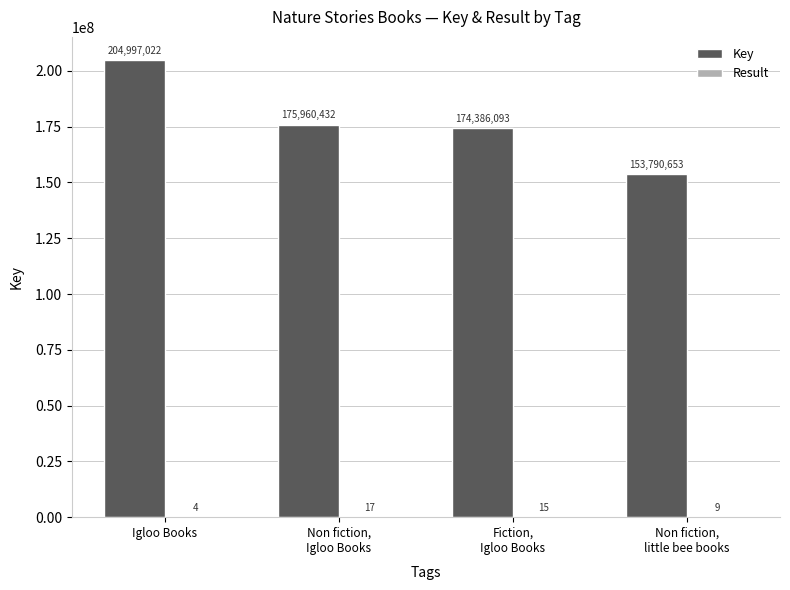

At which label does Key reach its peak?

Igloo Books